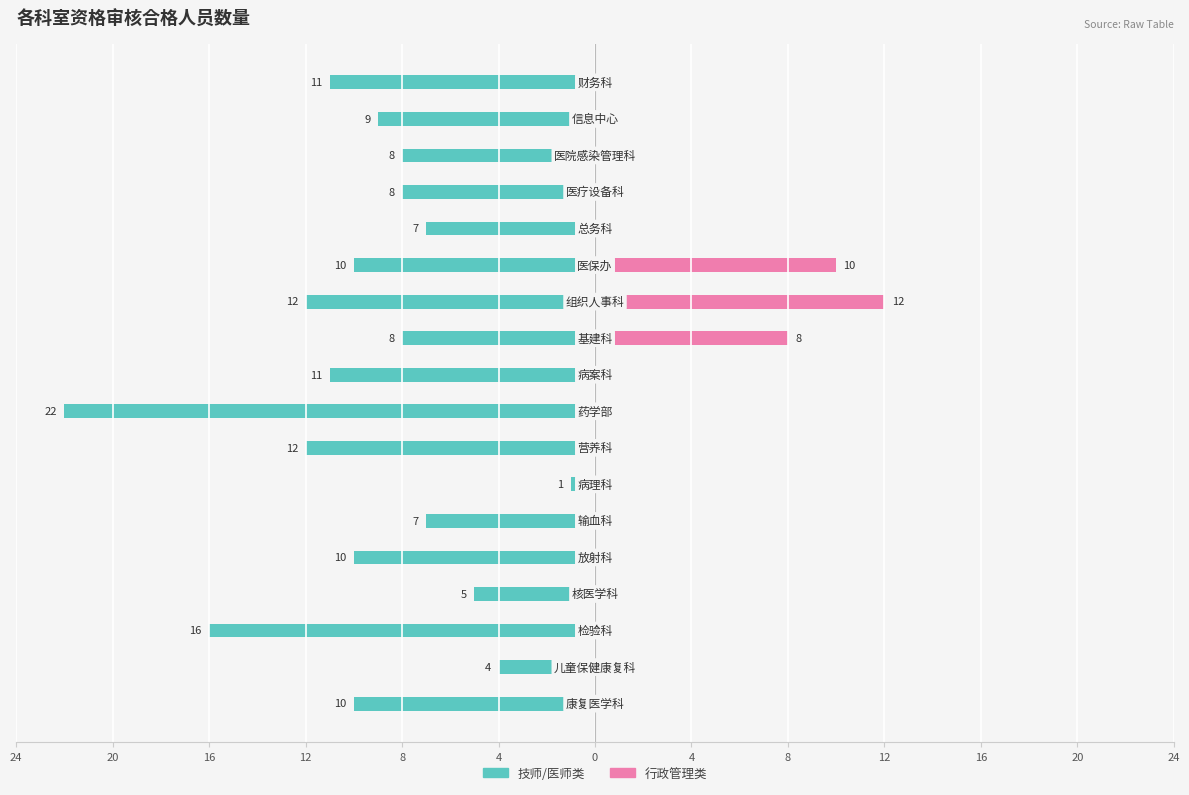

True or false: 行政管理类 has a value of 0 at 4.

True